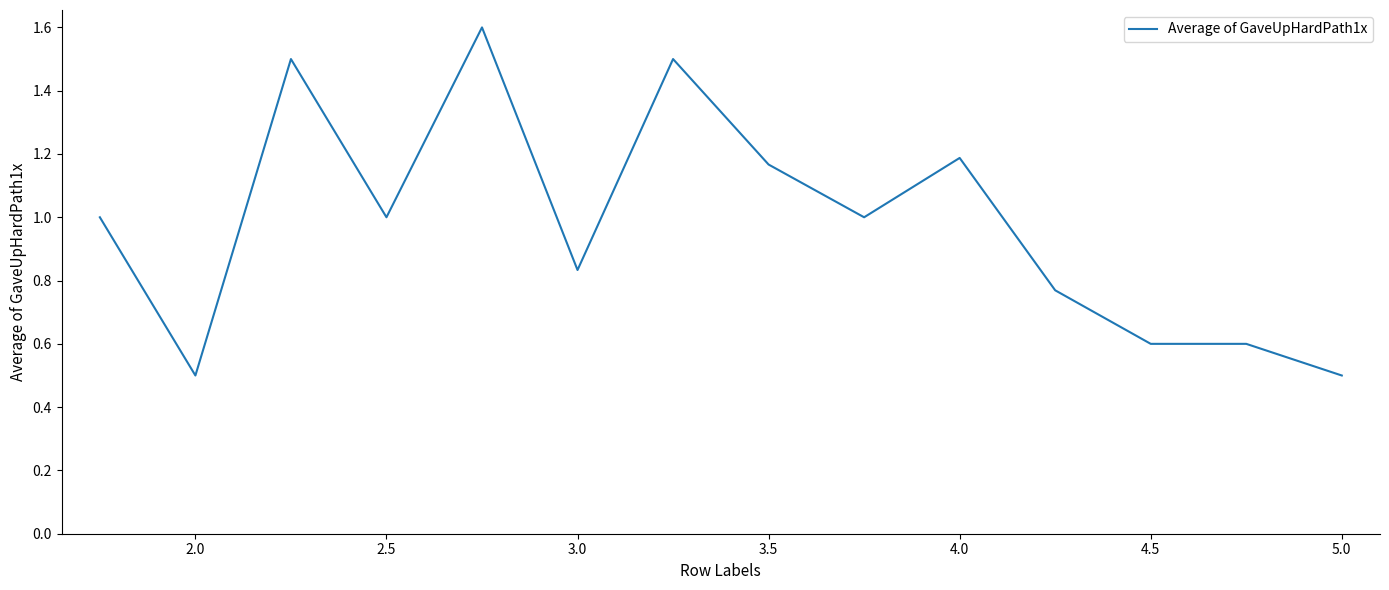

What is the smallest value displayed?

0.5